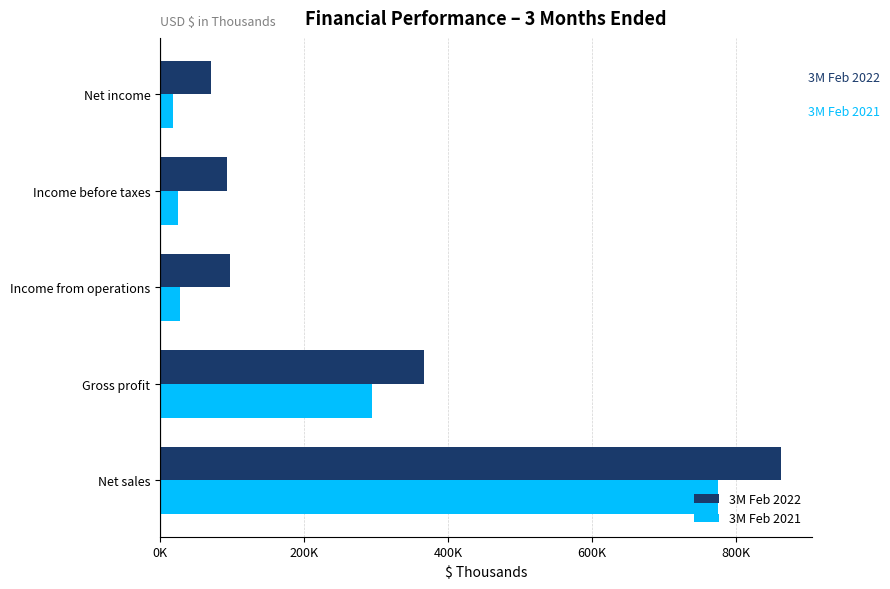

Which series has the widest spread of values?

3M Feb 2022